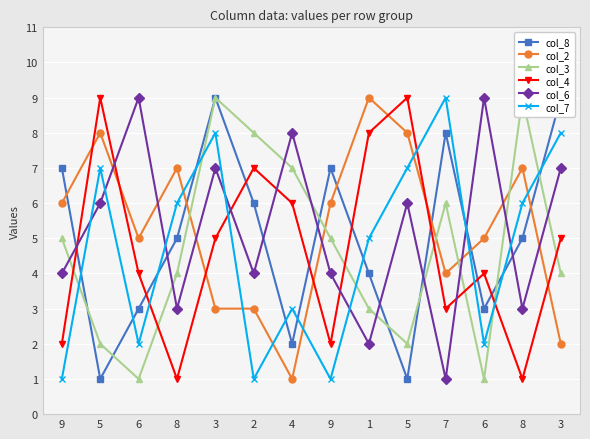

Which series changed the most between 2 and 1?

col_2